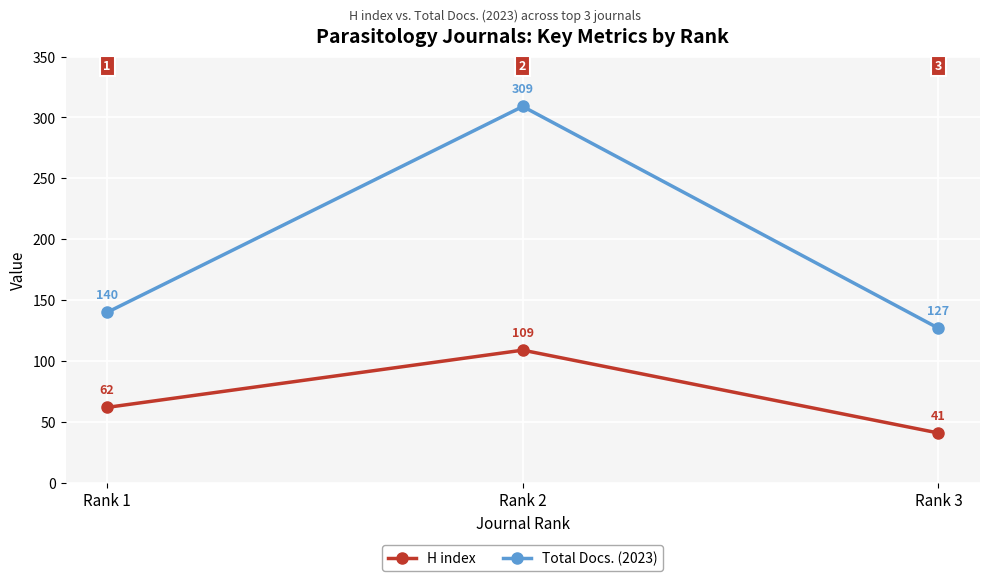

At Rank 3, list the series in order from smallest to largest.

H index, Total Docs. (2023)